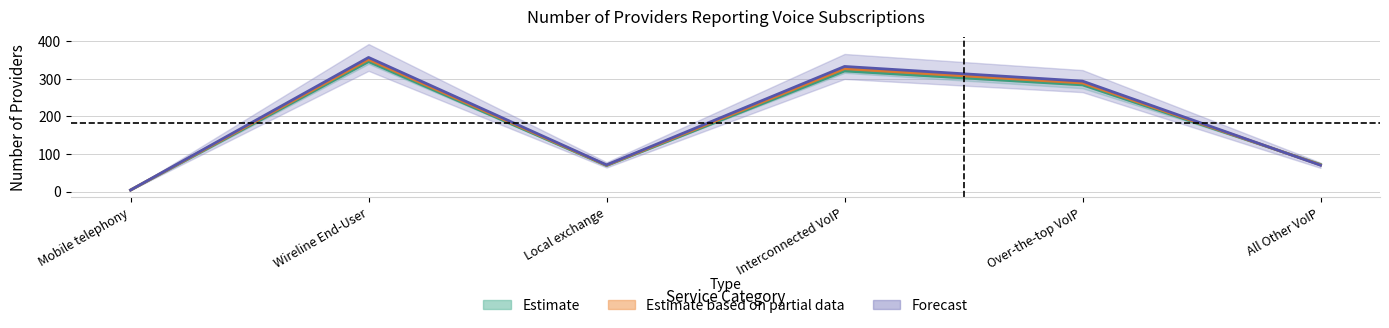

True or false: Dec 2021 has more than 1 points higher than both neighbors.

True